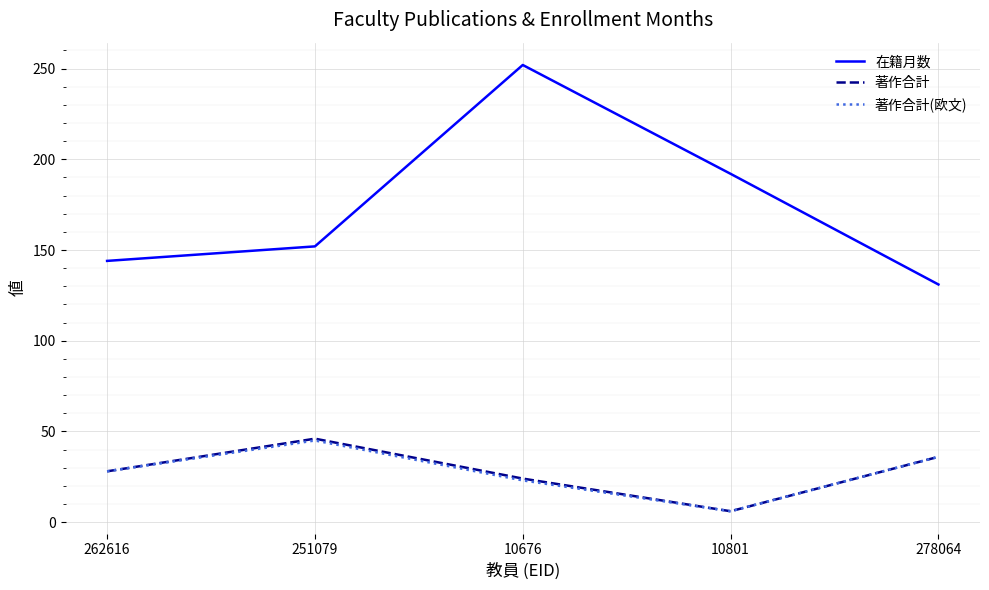

What position from the left is 10676?

3